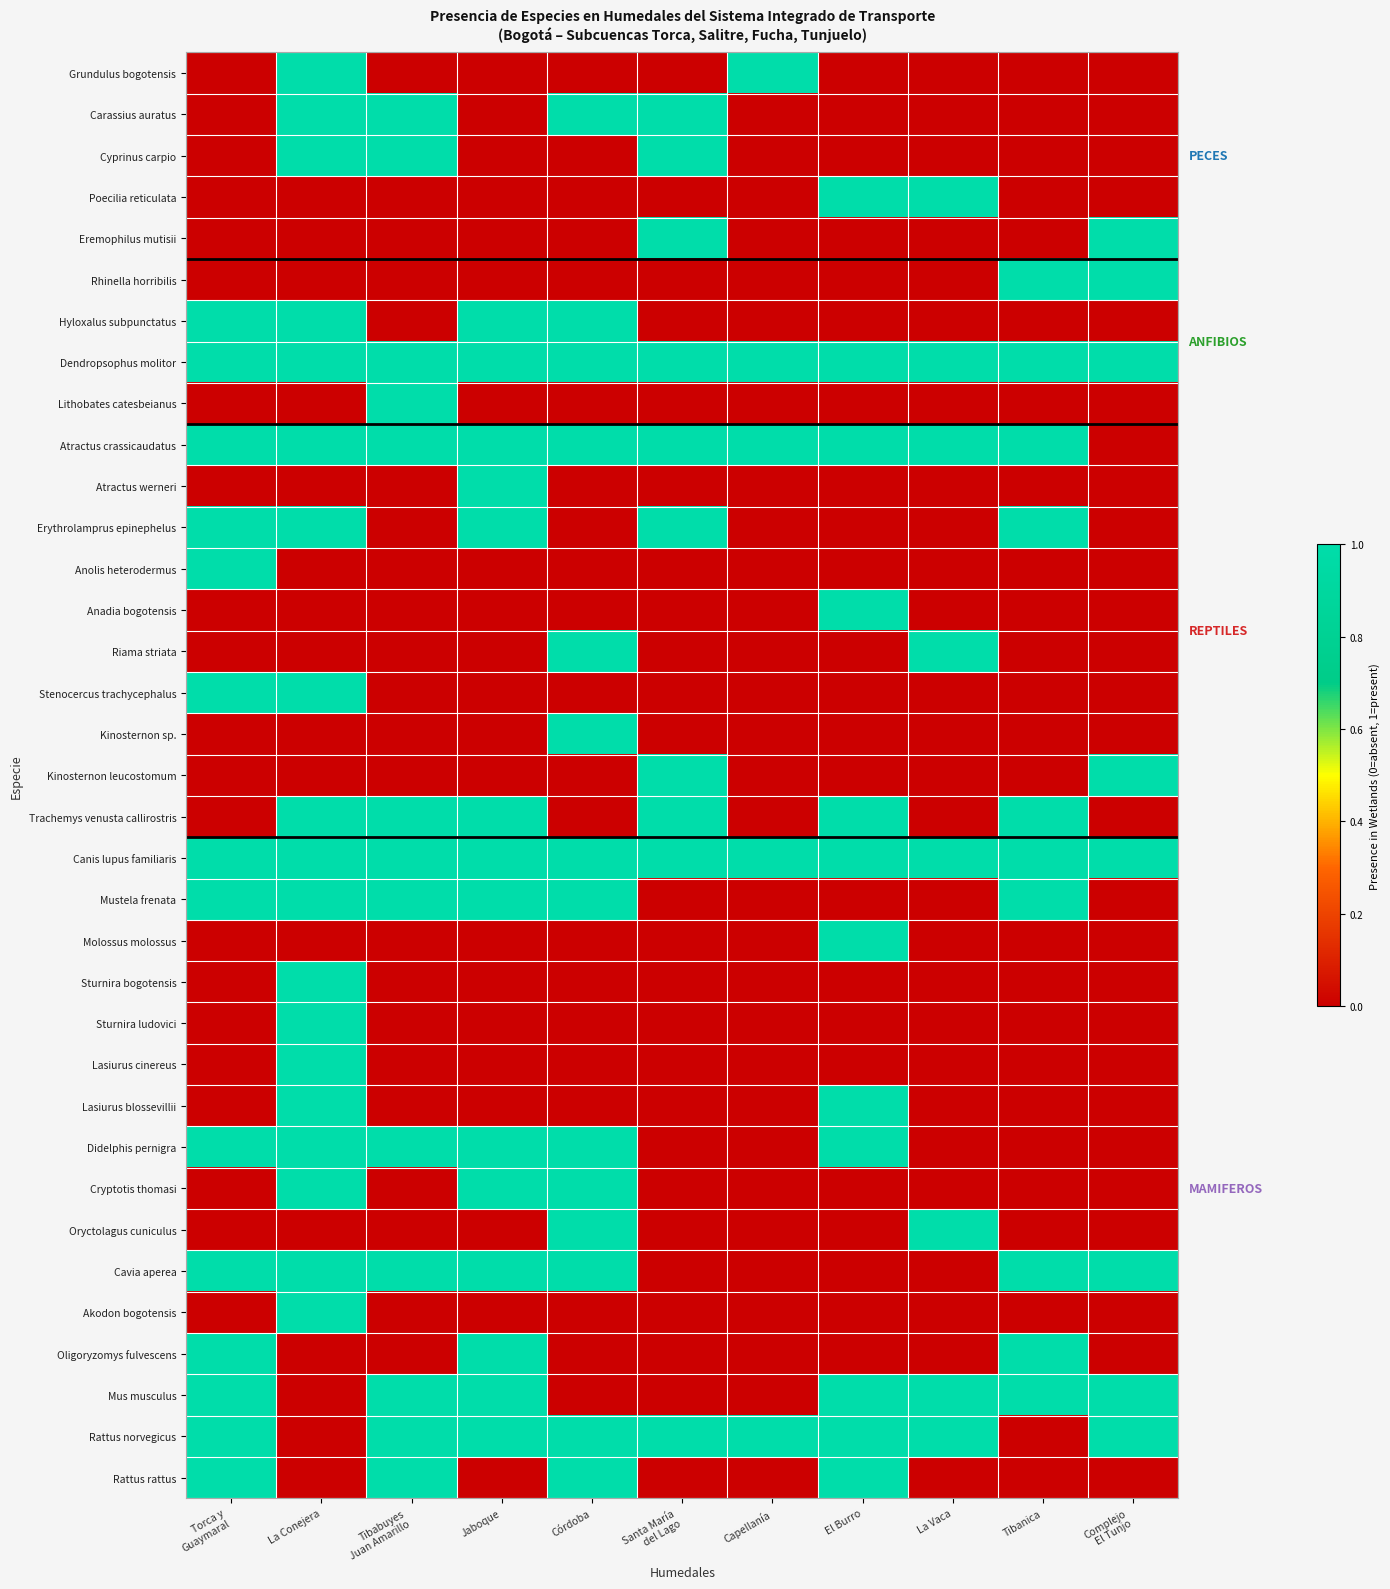

List the series in order of their peak value, highest first.

Grundulus bogotensis, Carassius auratus, Cyprinus carpio, Poecilia reticulata, Eremophilus mutisii, Rhinella horribilis, Hyloxalus subpunctatus, Dendropsophus molitor, Lithobates catesbeianus, Atractus crassicaudatus, Atractus werneri, Erythrolamprus epinephelus, Anolis heterodermus, Anadia bogotensis, Riama striata, Stenocercus trachycephalus, Kinosternon sp., Kinosternon leucostomum, Trachemys venusta callirostris, Canis lupus familiaris, Mustela frenata, Molossus molossus, Sturnira bogotensis, Sturnira ludovici, Lasiurus cinereus, Lasiurus blossevillii, Didelphis pernigra, Cryptotis thomasi, Oryctolagus cuniculus, Cavia aperea, Akodon bogotensis, Oligoryzomys fulvescens, Mus musculus, Rattus norvegicus, Rattus rattus